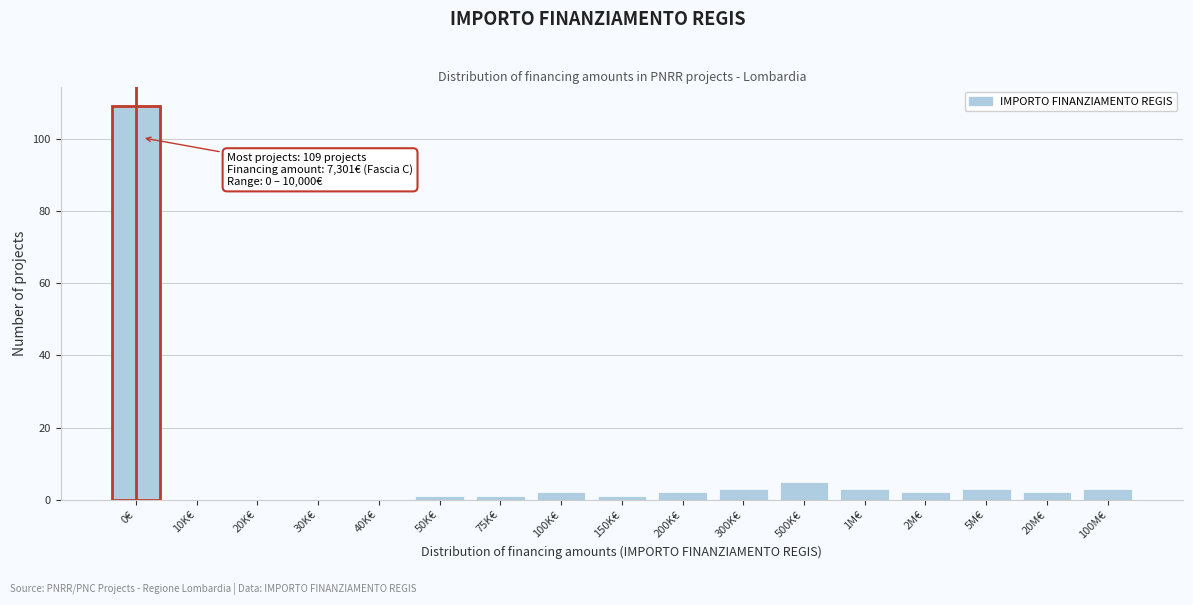

Reading left to right, list all the values displayed in this chart.

0€=109	10K€=0	20K€=0	30K€=0	40K€=0	50K€=1	75K€=1	100K€=2	150K€=1	200K€=2	300K€=3	500K€=5	1M€=3	2M€=2	5M€=3	20M€=2	100M€=3